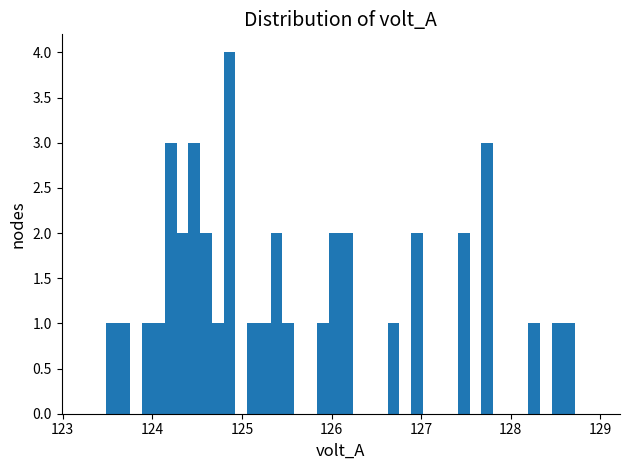

Read against the x-axis, roughly where is the centre of the tallest bar?

124.9